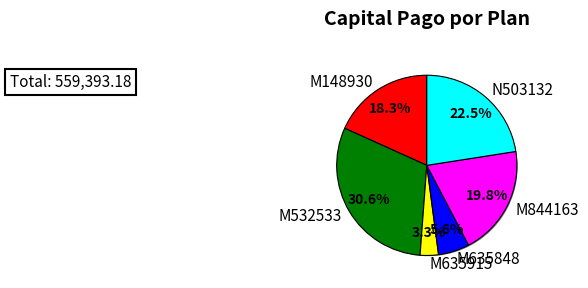

Is it true that M532533 is 31% of the pie?

True